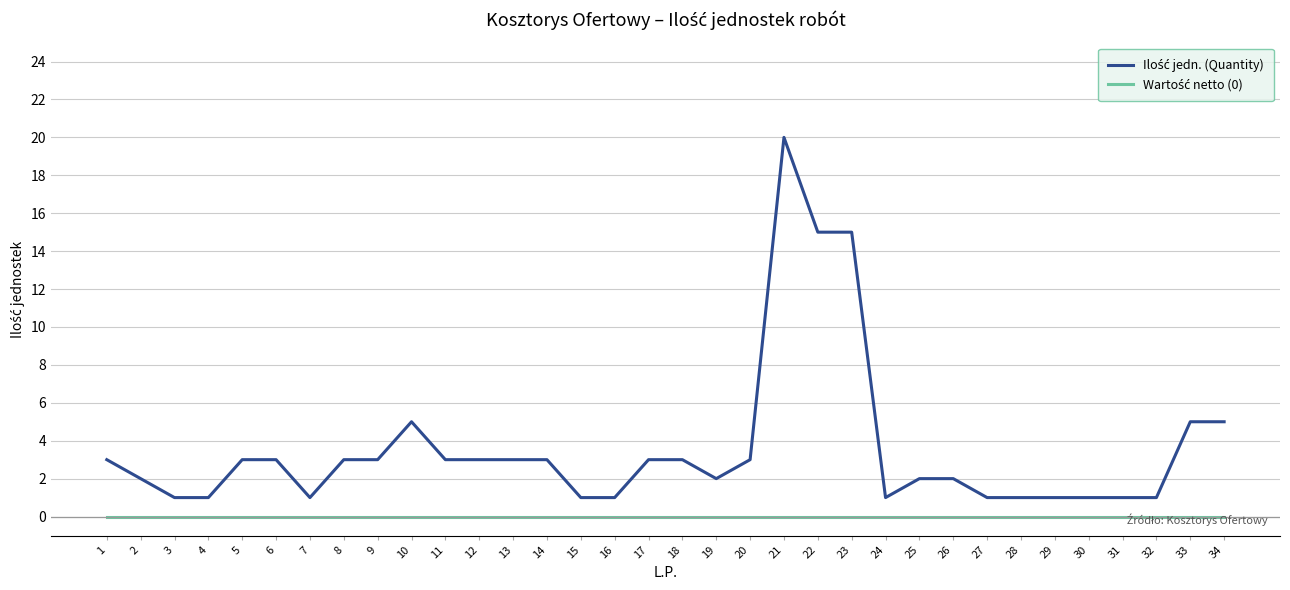

At which category is the sum across all series the highest?

21